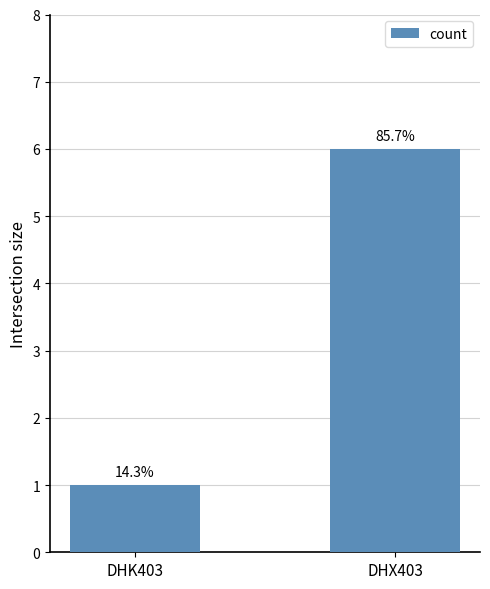

How many bars are there in total?

2